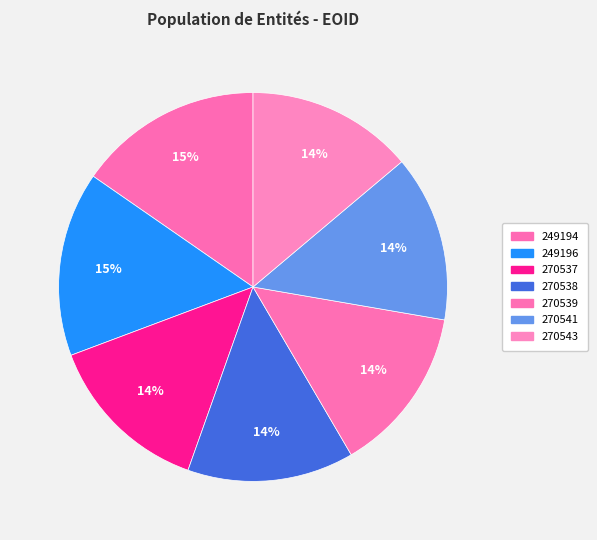

How many slices are in this pie chart?

7